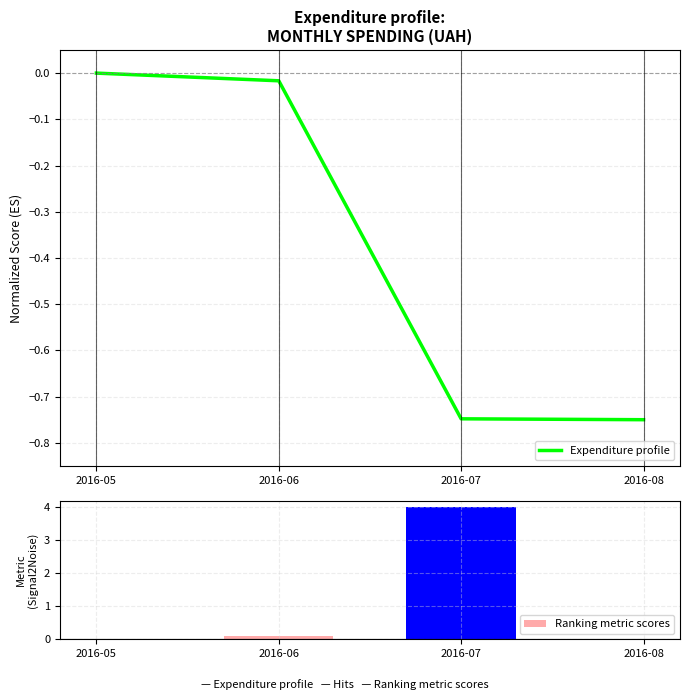

Reading right to left, what are all the values shown in this chart?

Expenditure profile: 2016-08=-0.8	2016-07=-0.7	2016-06=-0.0	2016-05=-0.0
Ranking metric scores: 2016-08=0.0	2016-07=4.0	2016-06=0.1	2016-05=0.0